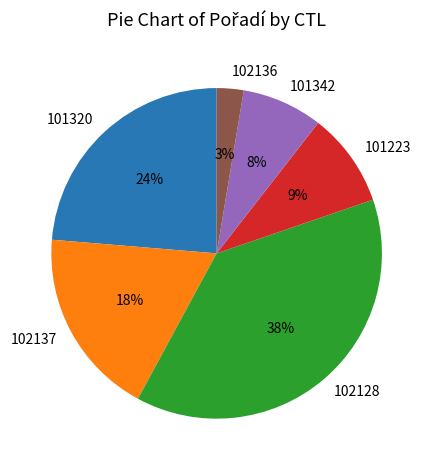

Count the number of slices in the pie.

6